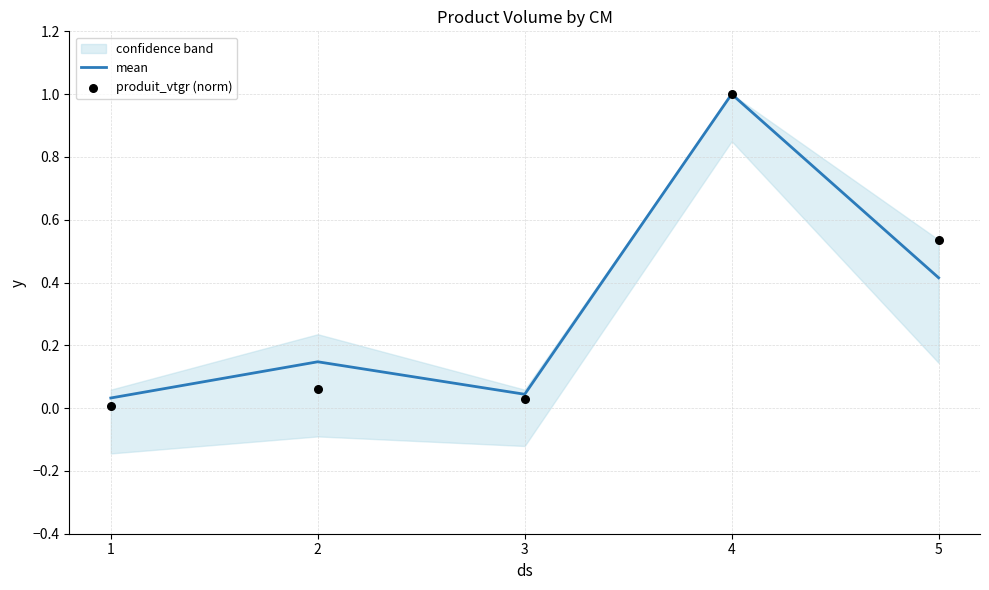

Which series has the widest spread of Y values?

produit_vtgr (norm)